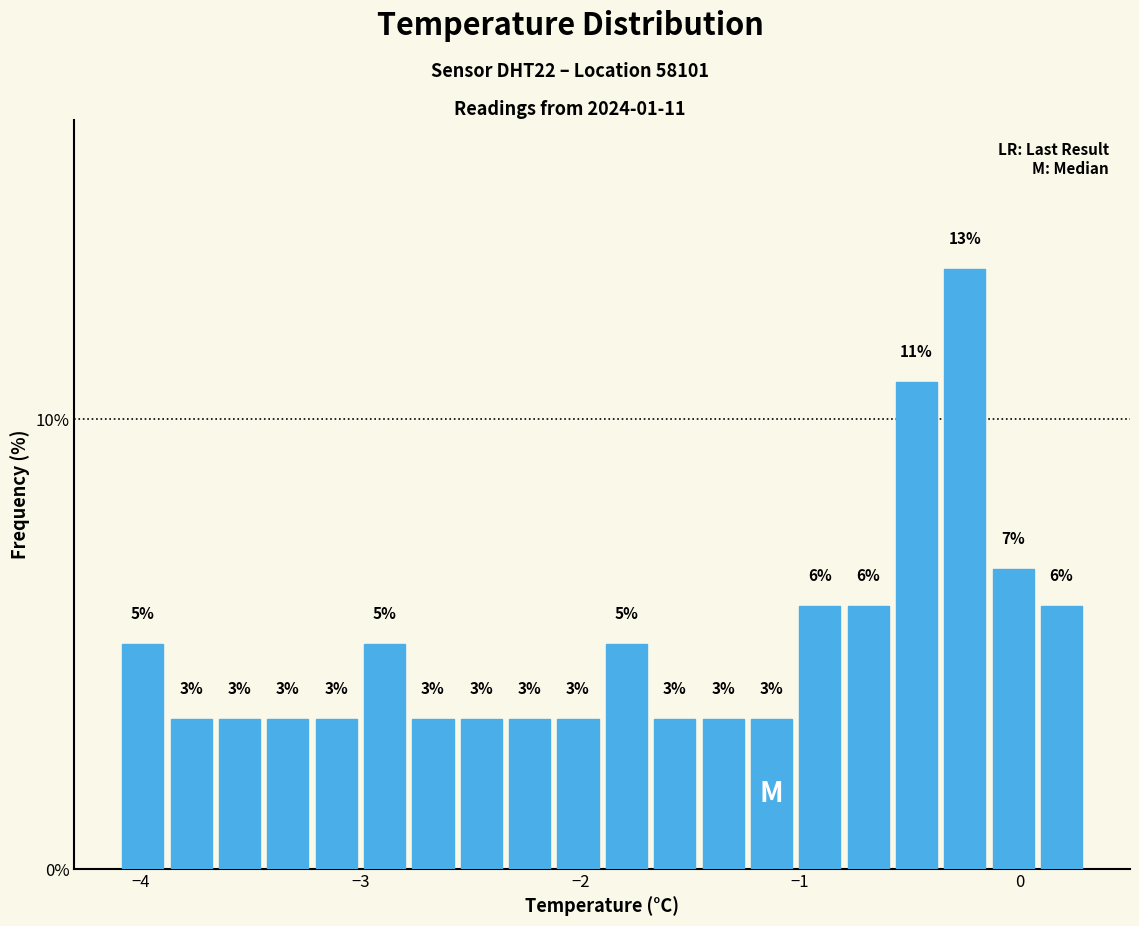

Read against the x-axis, roughly where is the centre of the tallest bar?

-0.2